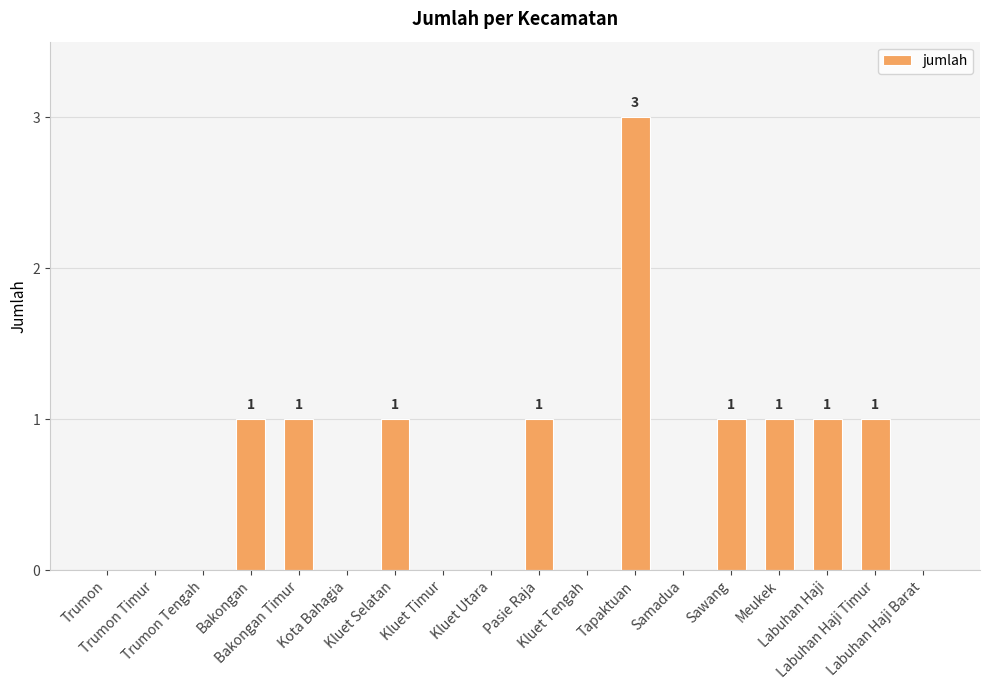

How many positive values are there?

9